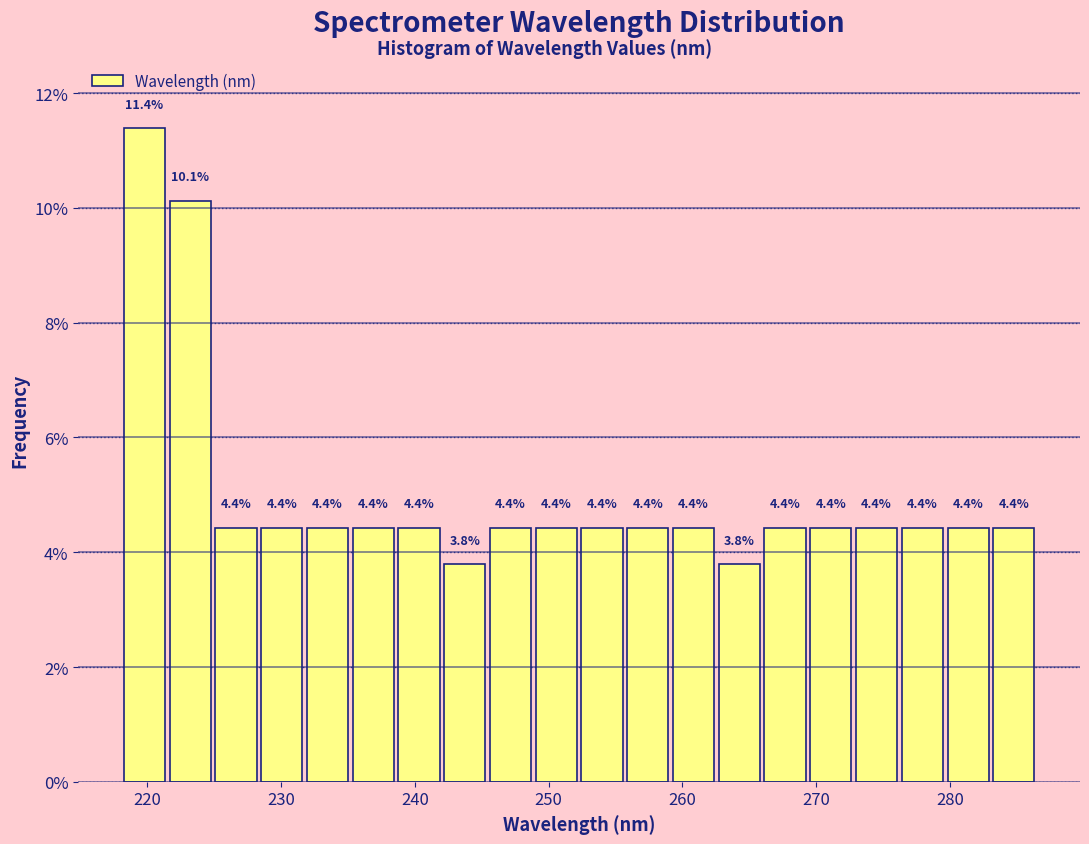

Read against the x-axis, roughly where is the centre of the tallest bar?

220